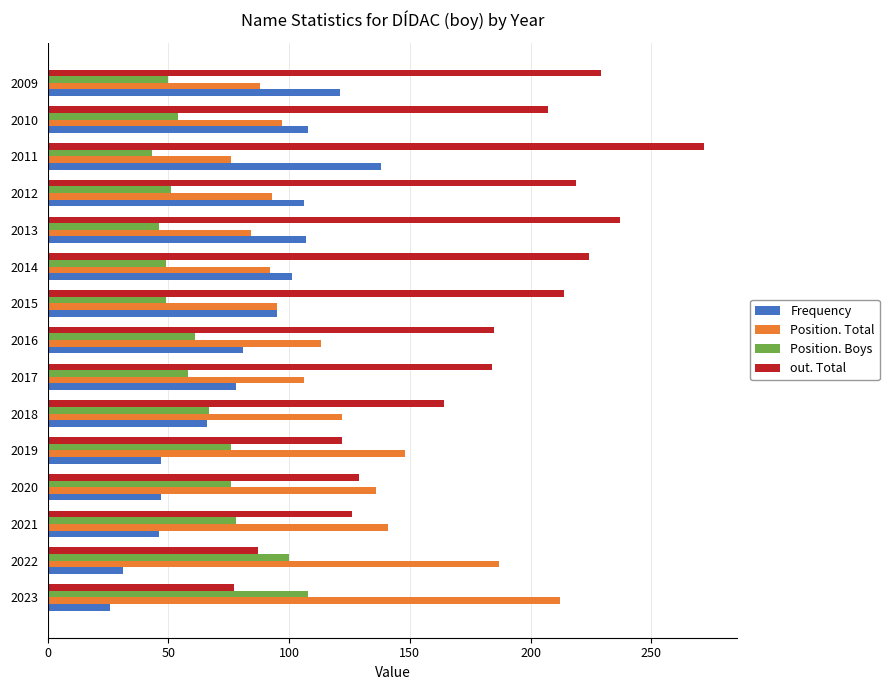

What are all the series names shown in the legend?

Frequency, Position. Total, Position. Boys, out. Total